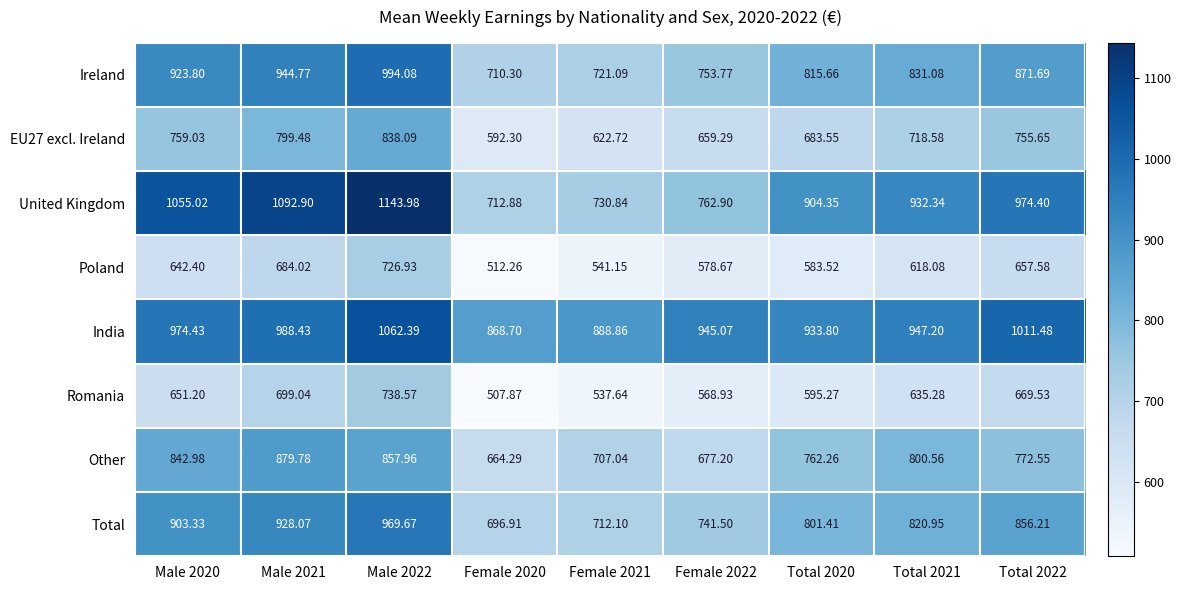

Which series changed the most between Male 2022 and Total 2021?

United Kingdom